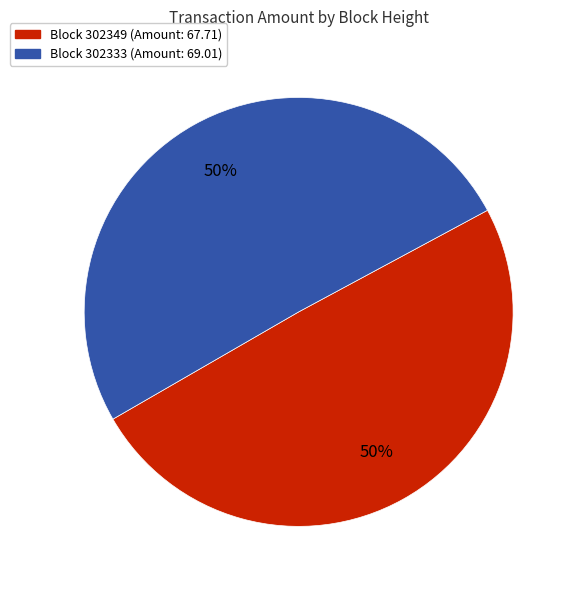

Combined, do Block 302333 (Amount: 69.01) and Block 302349 (Amount: 67.71) account for over 50%?

Yes